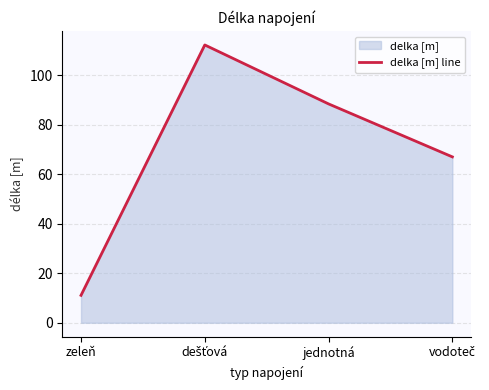

Does the chart have visible grid lines?

Yes